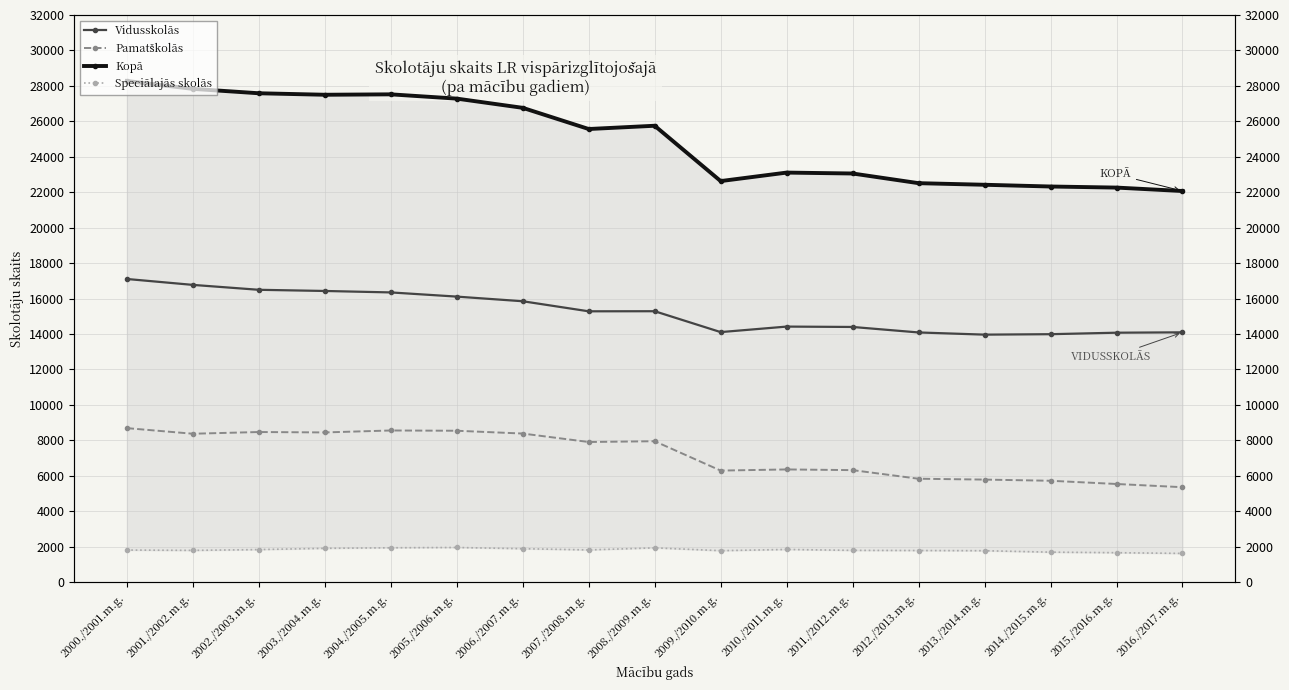

List the series in order of their overall mean, highest first.

Kopā, Vidusskolās, Pamatškolās, Speciālajās skolās